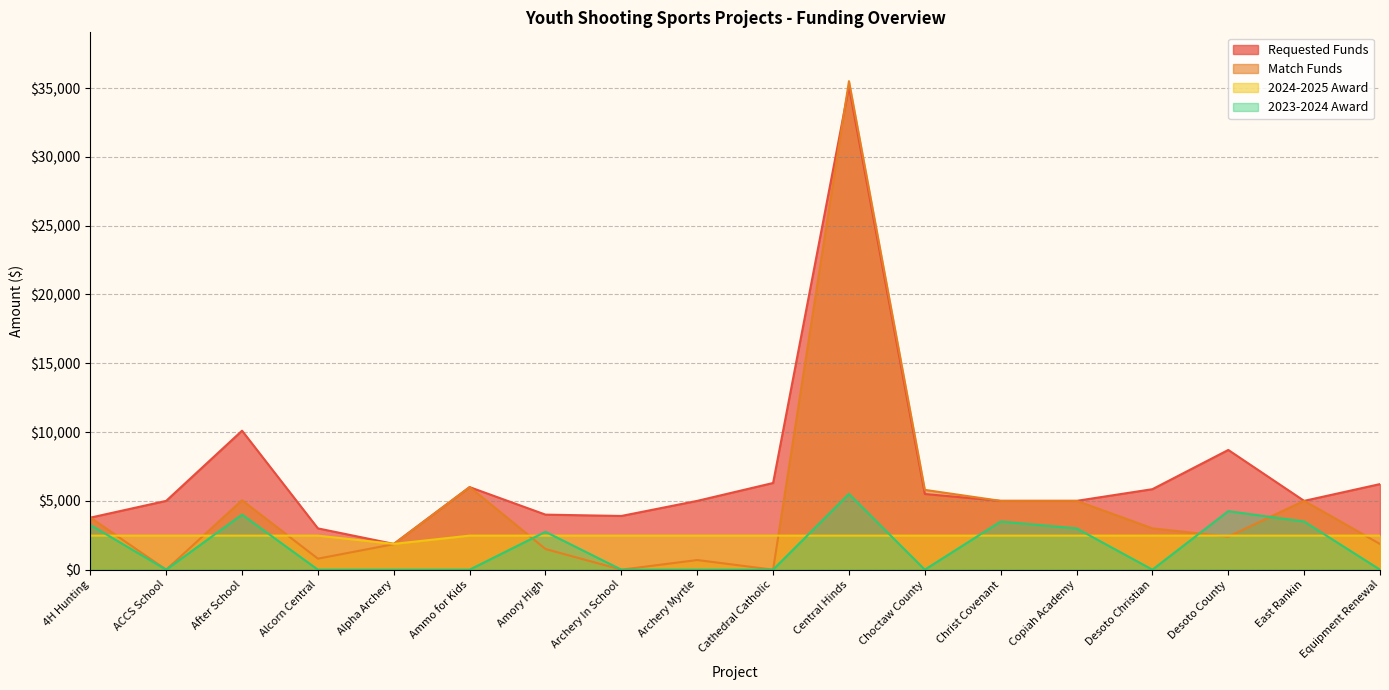

What are all the series names shown in the legend?

Requested Funds, Match Funds, 2024-2025 Award, 2023-2024 Award